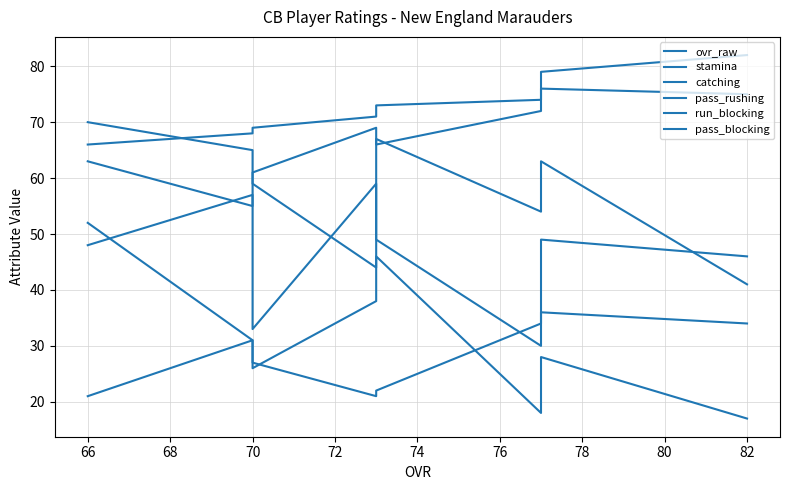

What is the minimum value for pass_blocking?

30